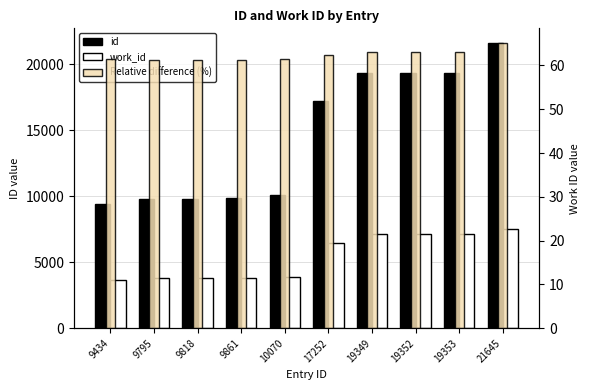

Is it true that id equals 11349.7 at 17252?

False